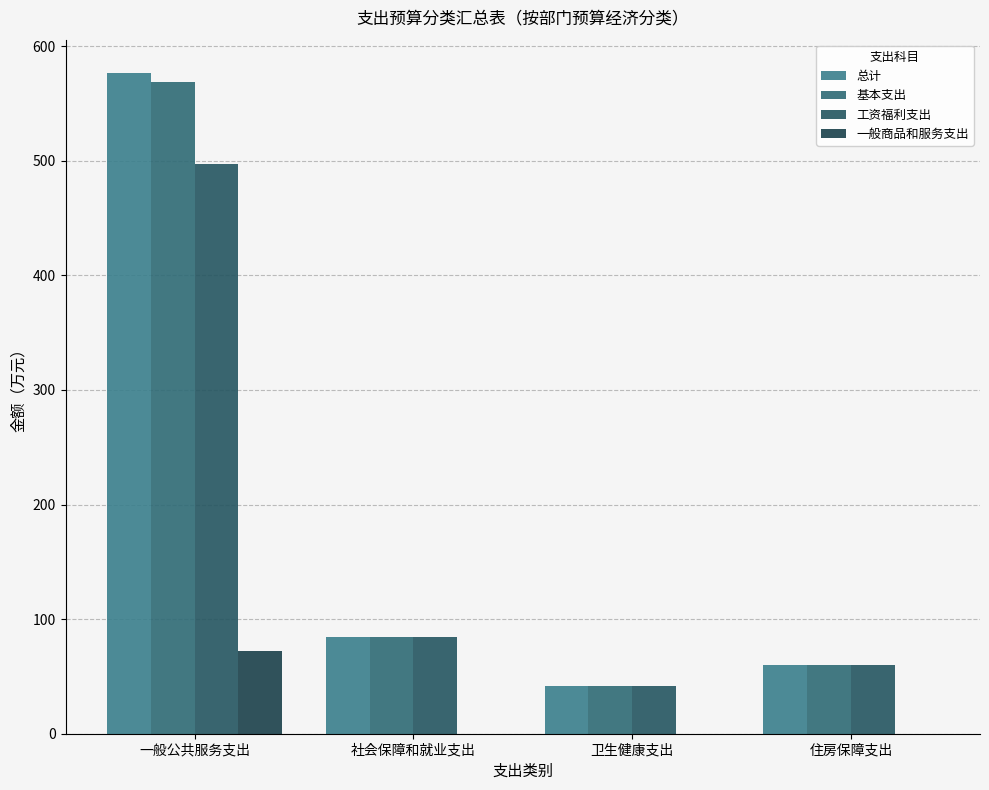

What is the spread (max minus min) of values at 一般公共服务支出?

505.1